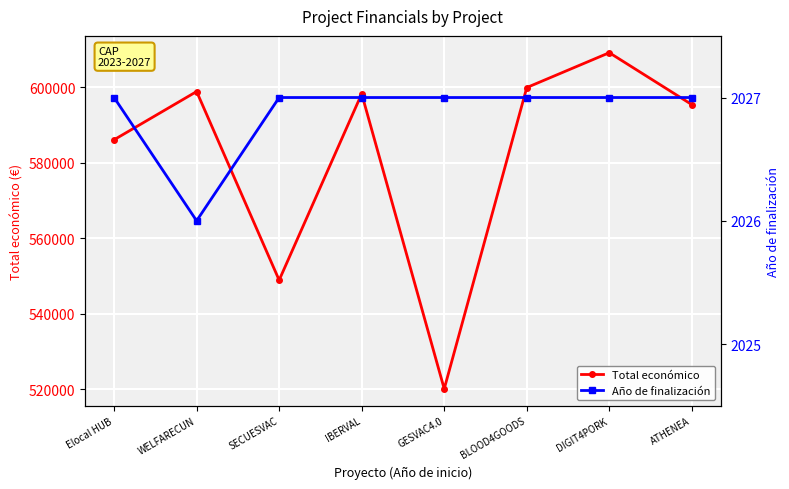

Reading left to right, what are all the values shown in this chart?

Total económico: 586120	598909	548889	598303	520062	599960	609206	595436
Año de finalización: 2027	2026	2027	2027	2027	2027	2027	2027